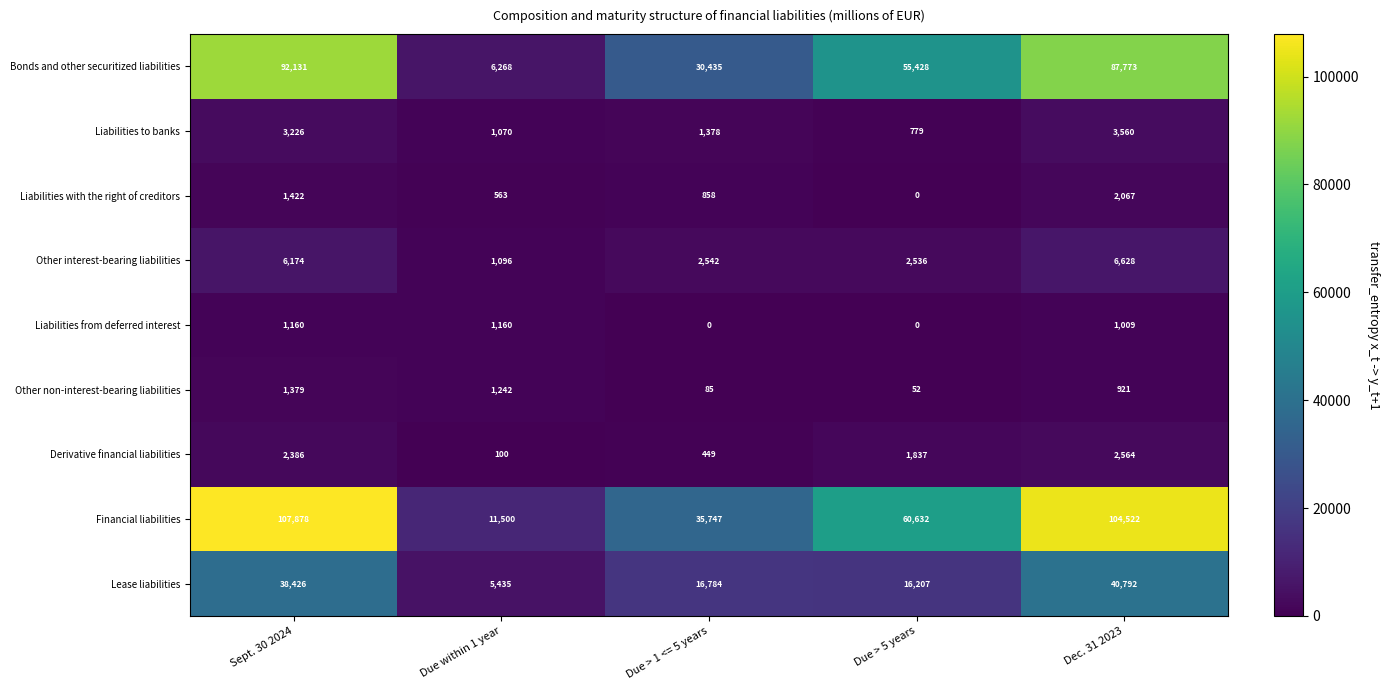

True or false: Liabilities to banks has a value of 1070 at Due within 1 year.

True